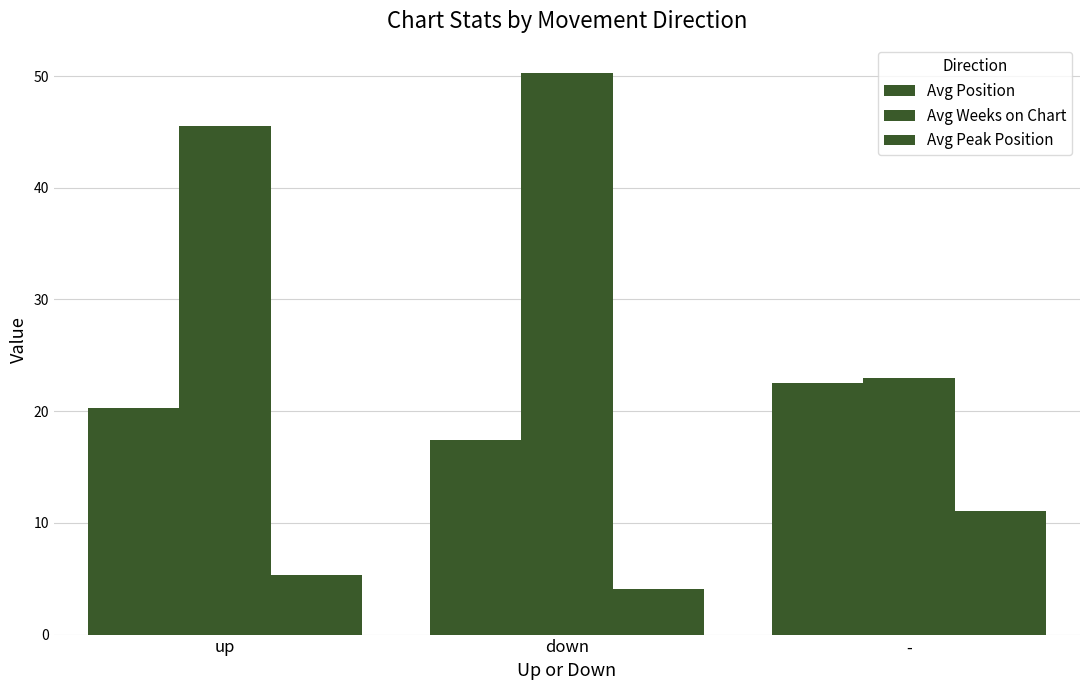

Reading left to right, transcribe all the data shown in this chart.

Avg Position: 20.3	17.4	22.5
Avg Weeks on Chart: 45.5	50.3	23.0
Avg Peak Position: 5.3	4.1	11.1